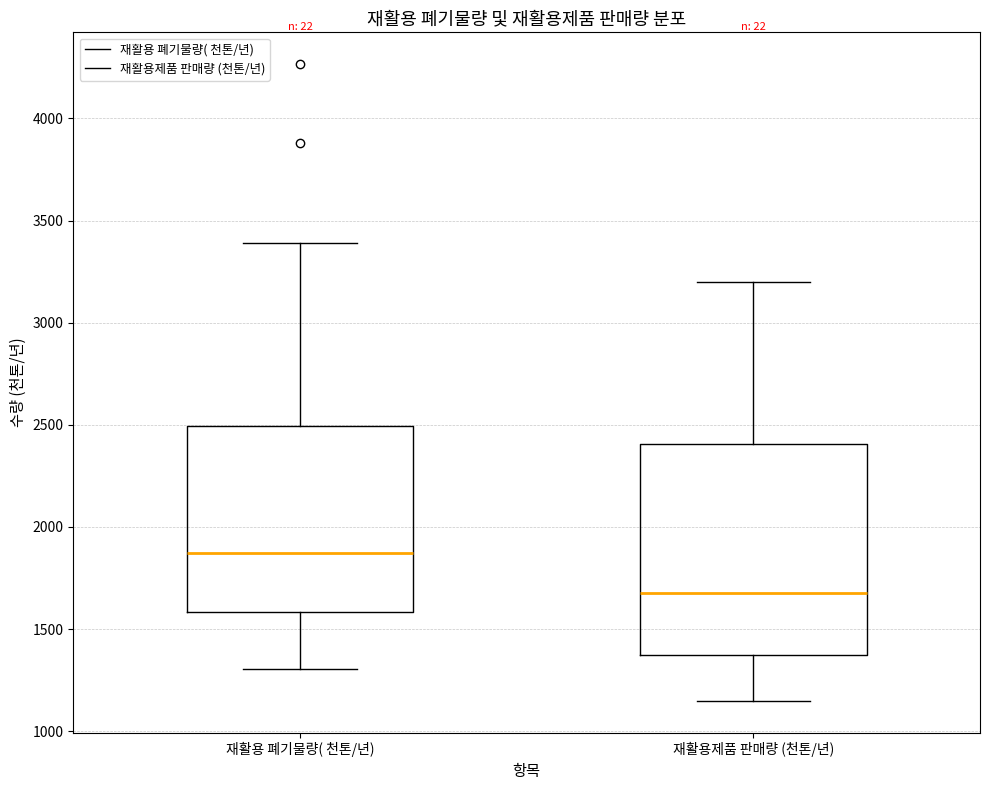

Where does the lower whisker of the box for 재활용 폐기물량( 천톤/년) end on the y-axis? The values are not printed on the chart, so give them approximately, as read against the axis.

1300